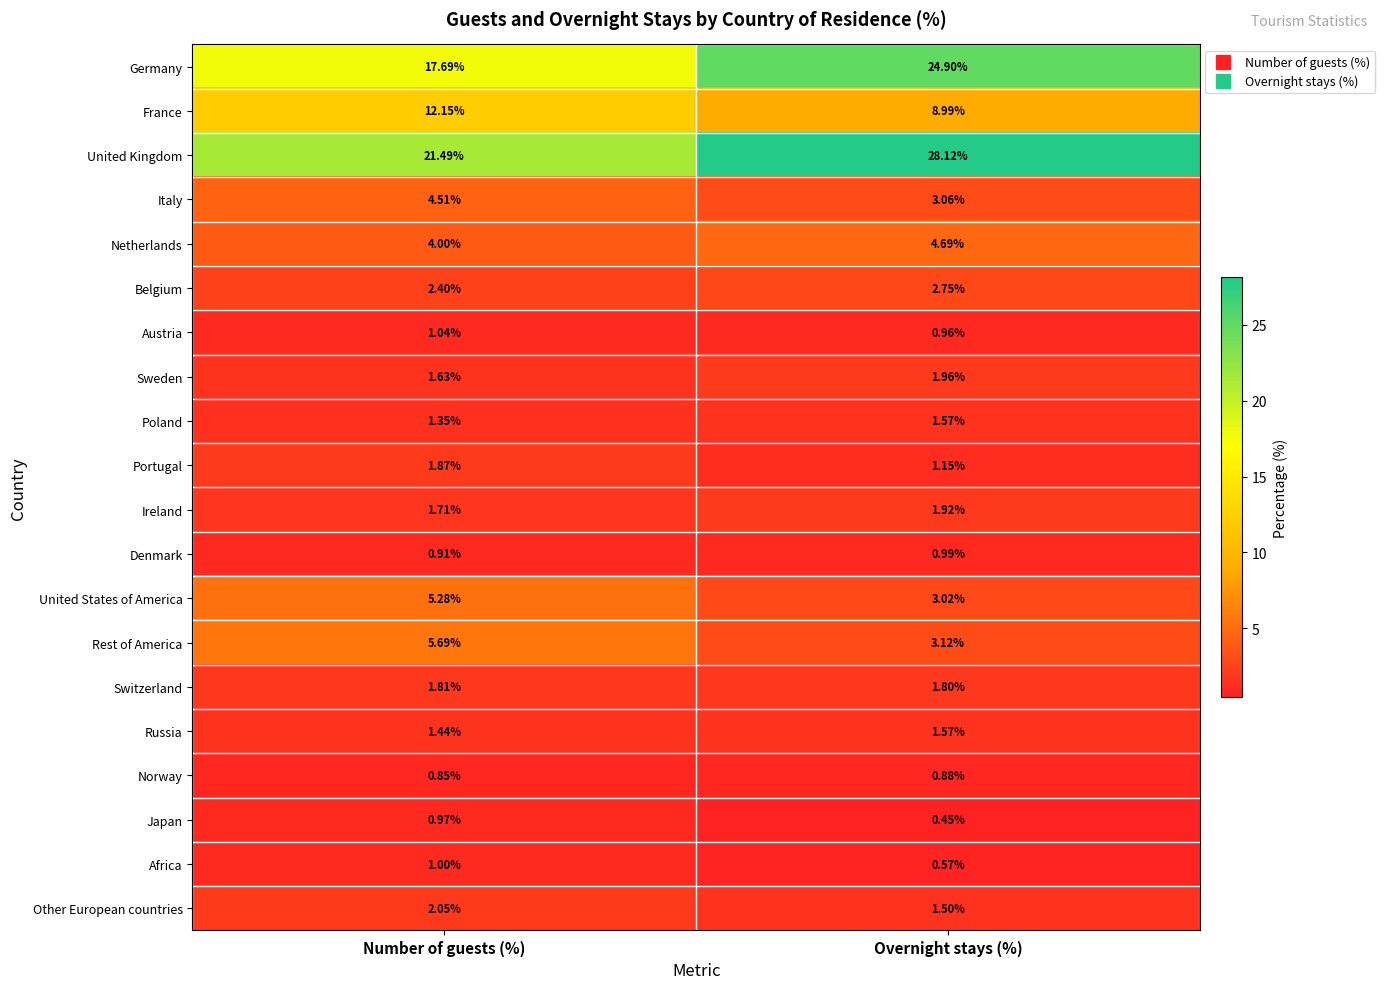

At which category is the sum across all series the highest?

Overnight stays (%)